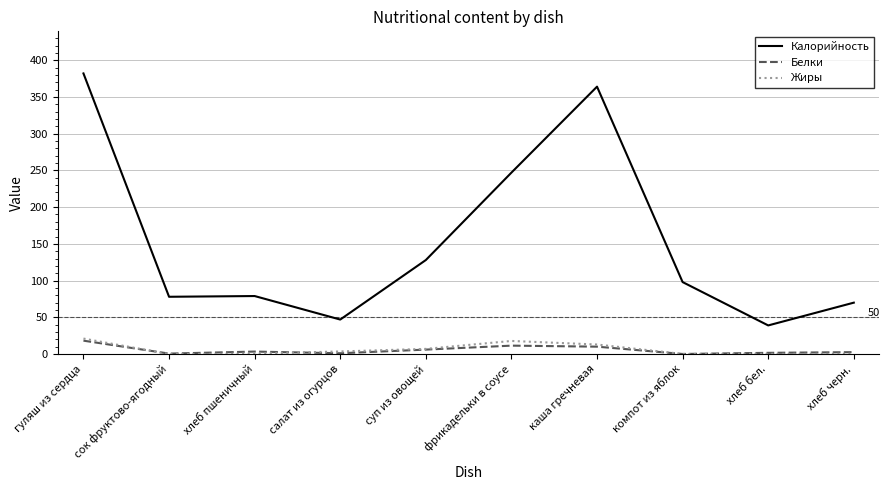

How many lines are shown in the chart?

3